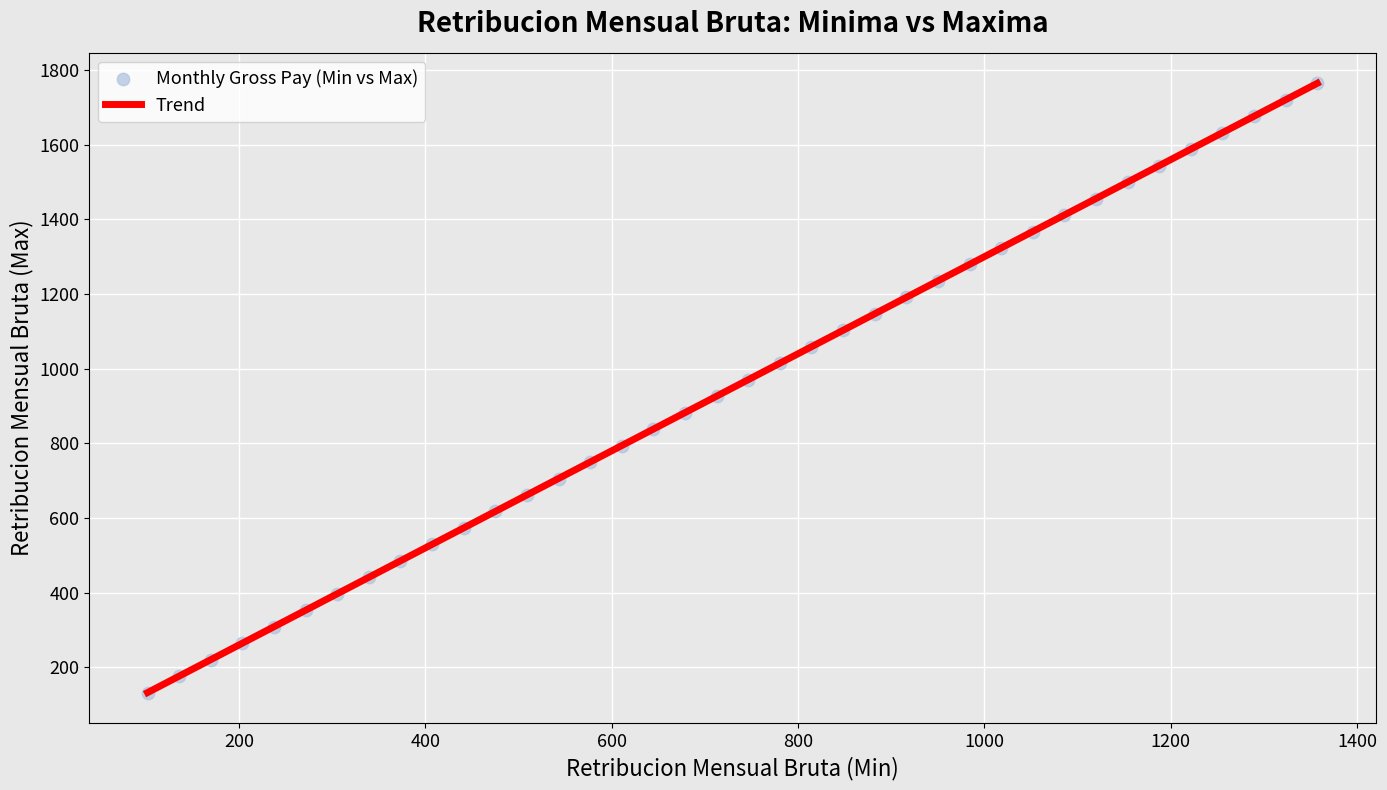

What is the range of X values (max minus min)?

1255.5